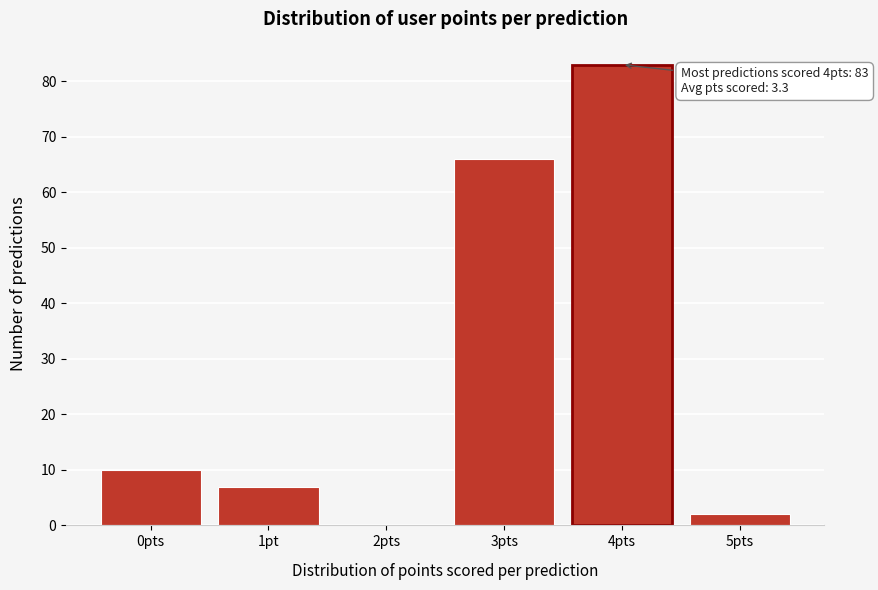

Reading right to left, extract all data points from this chart.

5pts=2	4pts=83	3pts=66	2pts=0	1pt=7	0pts=10